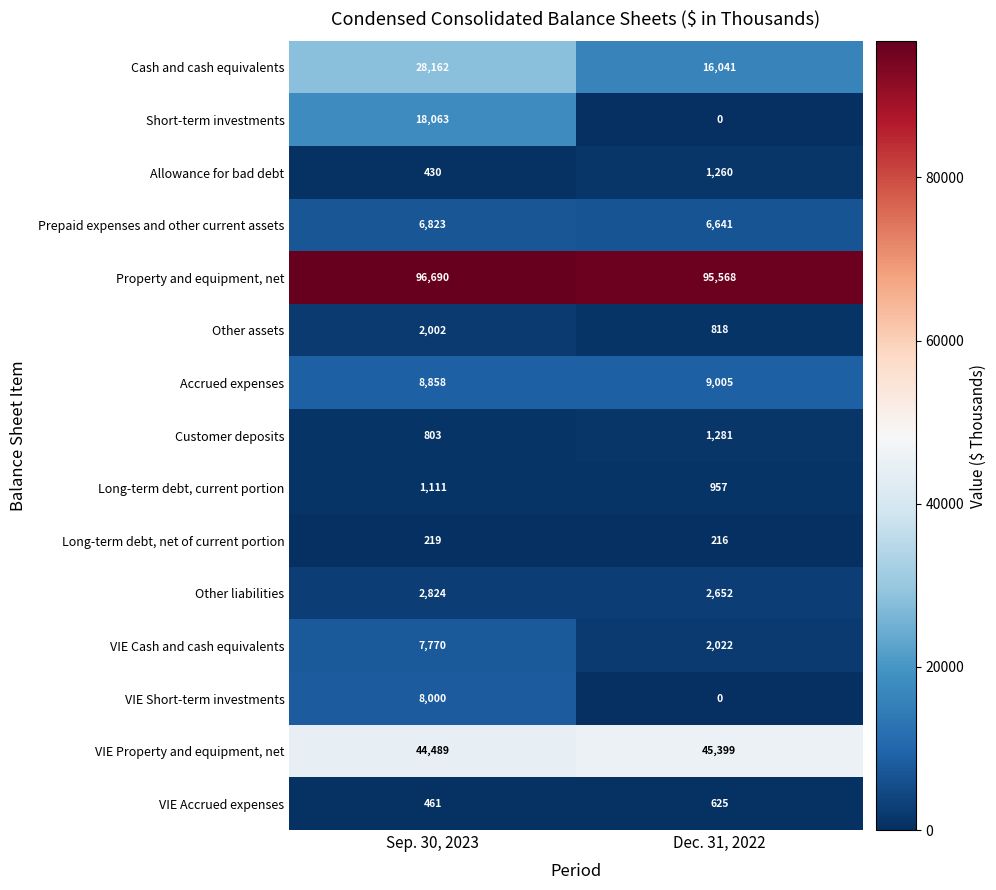

Reading right to left, list all the values displayed in this chart.

Cash and cash equivalents: Dec. 31, 2022=16041	Sep. 30, 2023=28162
Short-term investments: Dec. 31, 2022=0	Sep. 30, 2023=18063
Allowance for bad debt: Dec. 31, 2022=1260	Sep. 30, 2023=430
Prepaid expenses and other current assets: Dec. 31, 2022=6641	Sep. 30, 2023=6823
Property and equipment, net: Dec. 31, 2022=95568	Sep. 30, 2023=96690
Other assets: Dec. 31, 2022=818	Sep. 30, 2023=2002
Accrued expenses: Dec. 31, 2022=9005	Sep. 30, 2023=8858
Customer deposits: Dec. 31, 2022=1281	Sep. 30, 2023=803
Long-term debt, current portion: Dec. 31, 2022=957	Sep. 30, 2023=1111
Long-term debt, net of current portion: Dec. 31, 2022=216	Sep. 30, 2023=219
Other liabilities: Dec. 31, 2022=2652	Sep. 30, 2023=2824
VIE Cash and cash equivalents: Dec. 31, 2022=2022	Sep. 30, 2023=7770
VIE Short-term investments: Dec. 31, 2022=0	Sep. 30, 2023=8000
VIE Property and equipment, net: Dec. 31, 2022=45399	Sep. 30, 2023=44489
VIE Accrued expenses: Dec. 31, 2022=625	Sep. 30, 2023=461